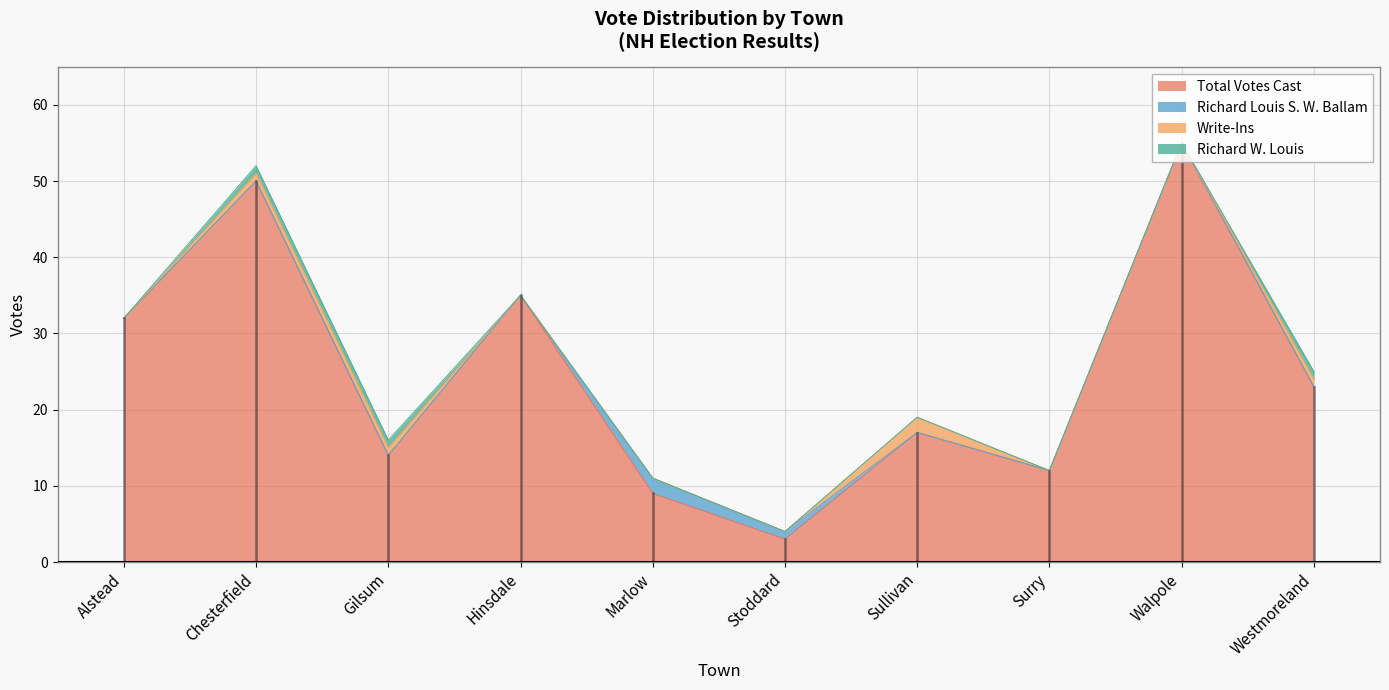

What are all the series names shown in the legend?

Total Votes Cast, Richard Louis S. W. Ballam, Write-Ins, Richard W. Louis